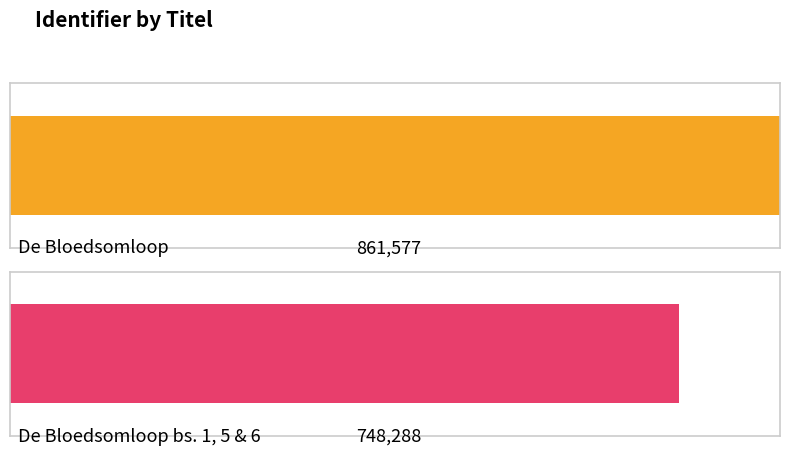

How many distinct data groups are displayed?

1